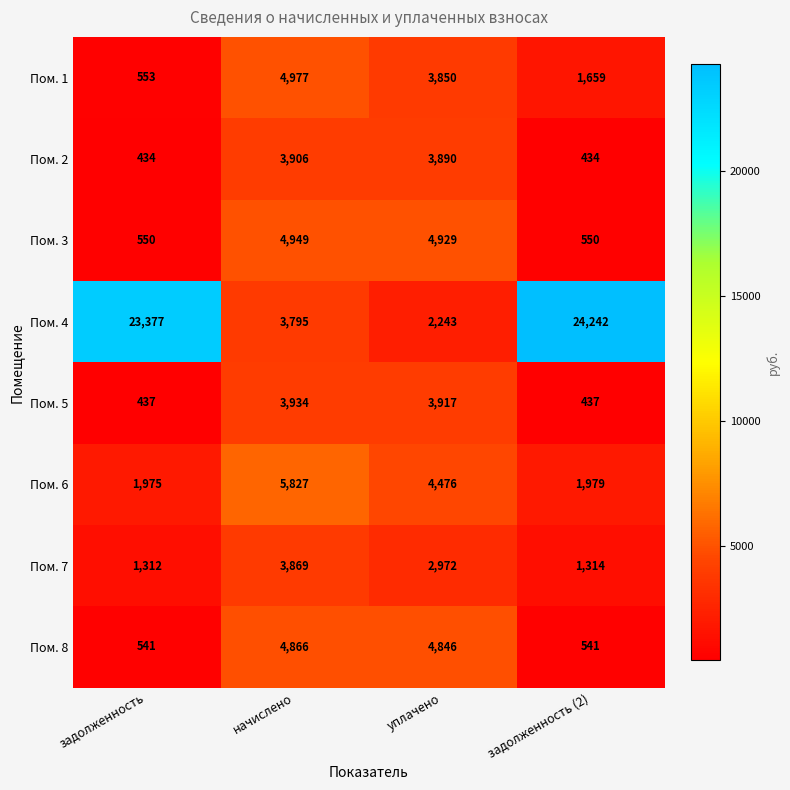

True or false: Пом. 2 has a value of 633 at задолженность.

False